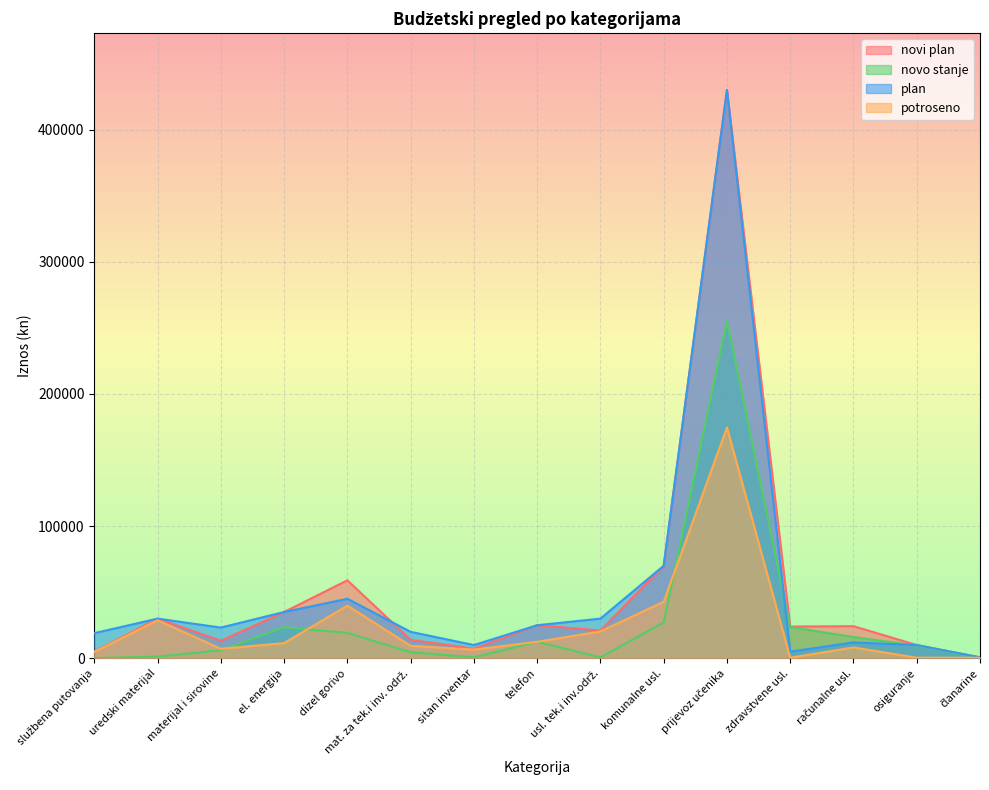

What is the total value across all series at materijal i sirovine?

49699.9